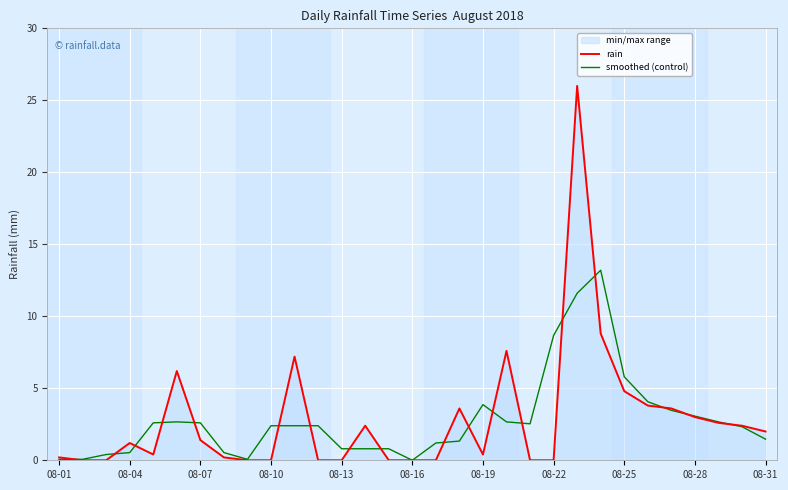

How many lines are shown in the chart?

2